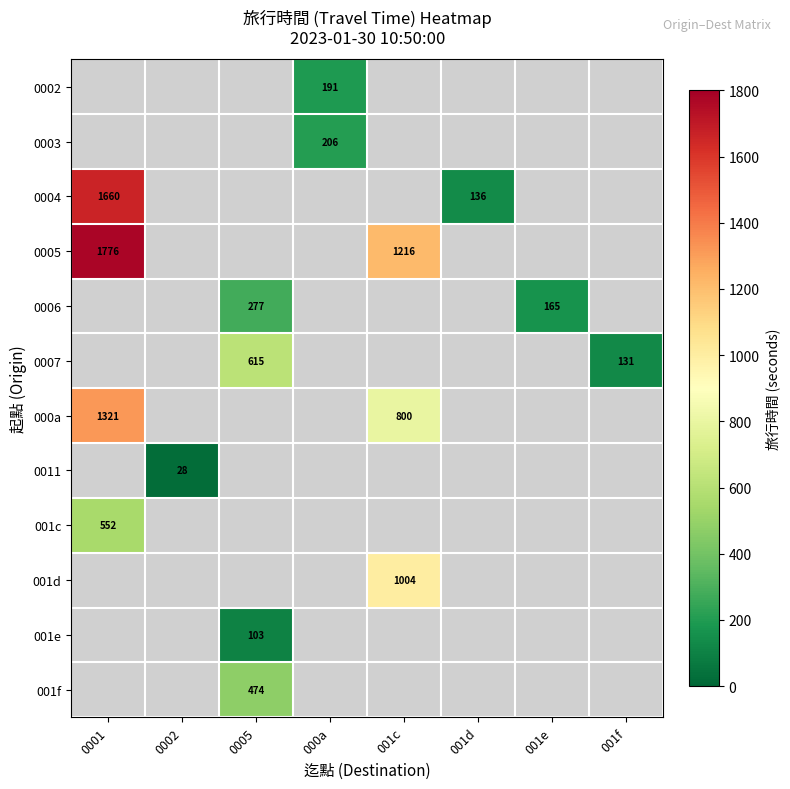

Count the number of categories in the chart.

8